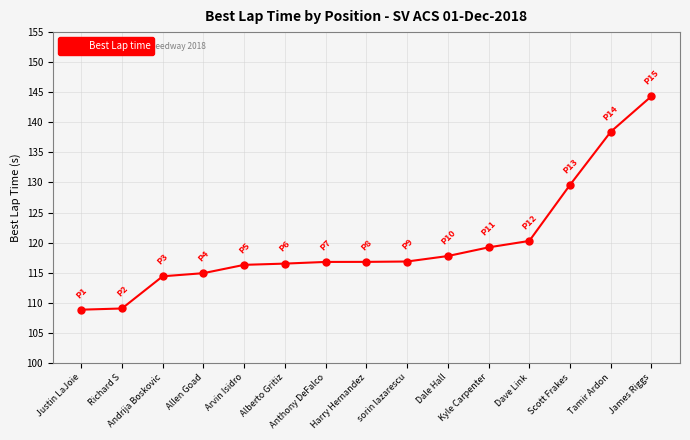

What is the smallest value displayed?

108.9